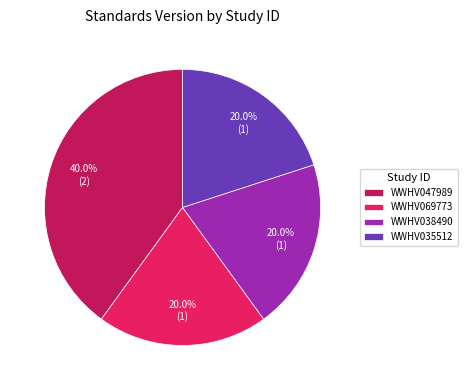

What percentage is the WWHV069773 slice, to the nearest percent?

20%